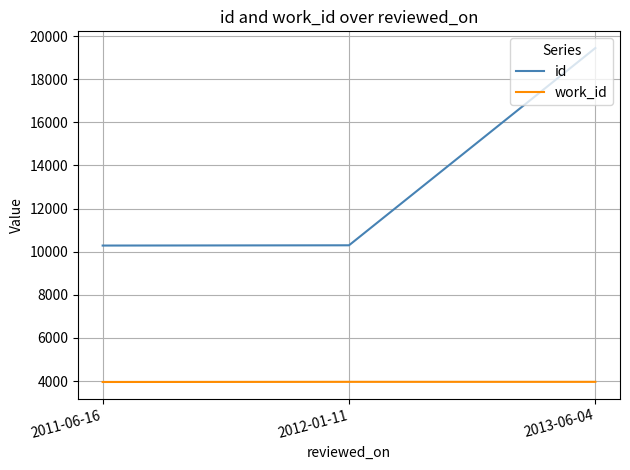

True or false: work_id has a value of 3962 at 2012-01-11.

True